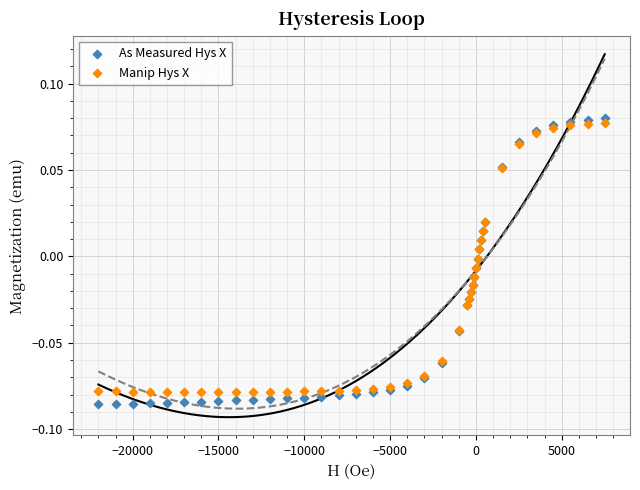

Which series has the largest Y range (max minus min)?

As Measured Hys X